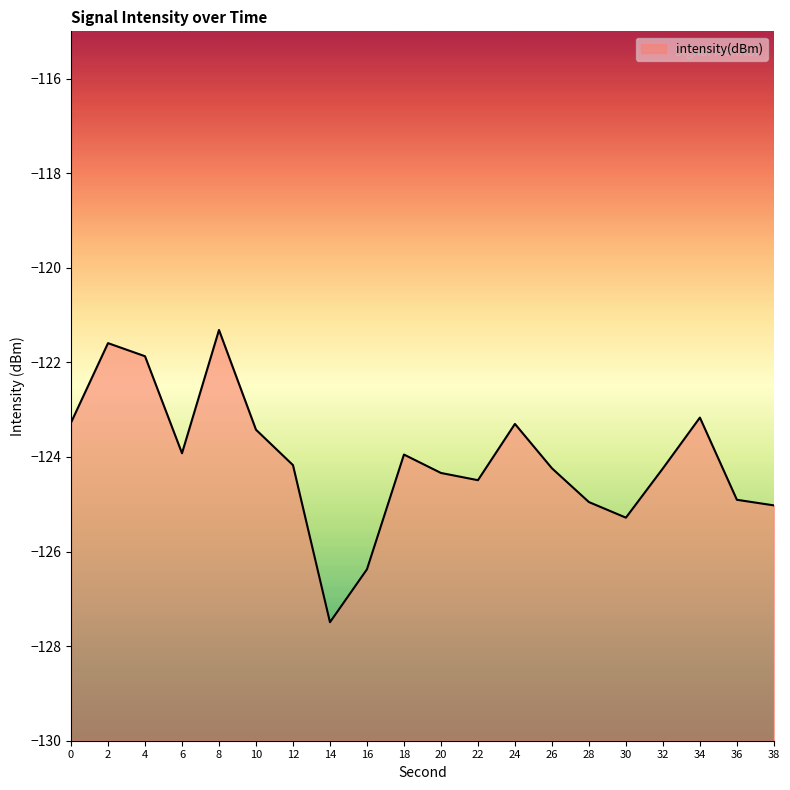

Is it true that the value at 38 is -125.0?

True